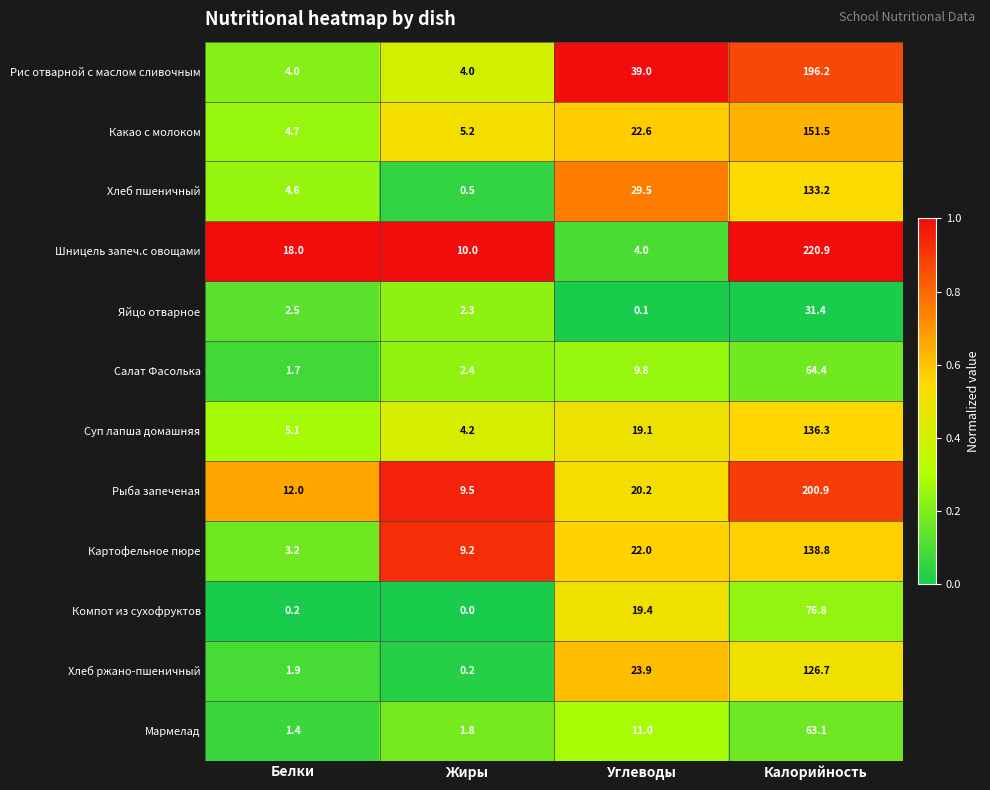

At how many categories does at least one series exceed 0?

4